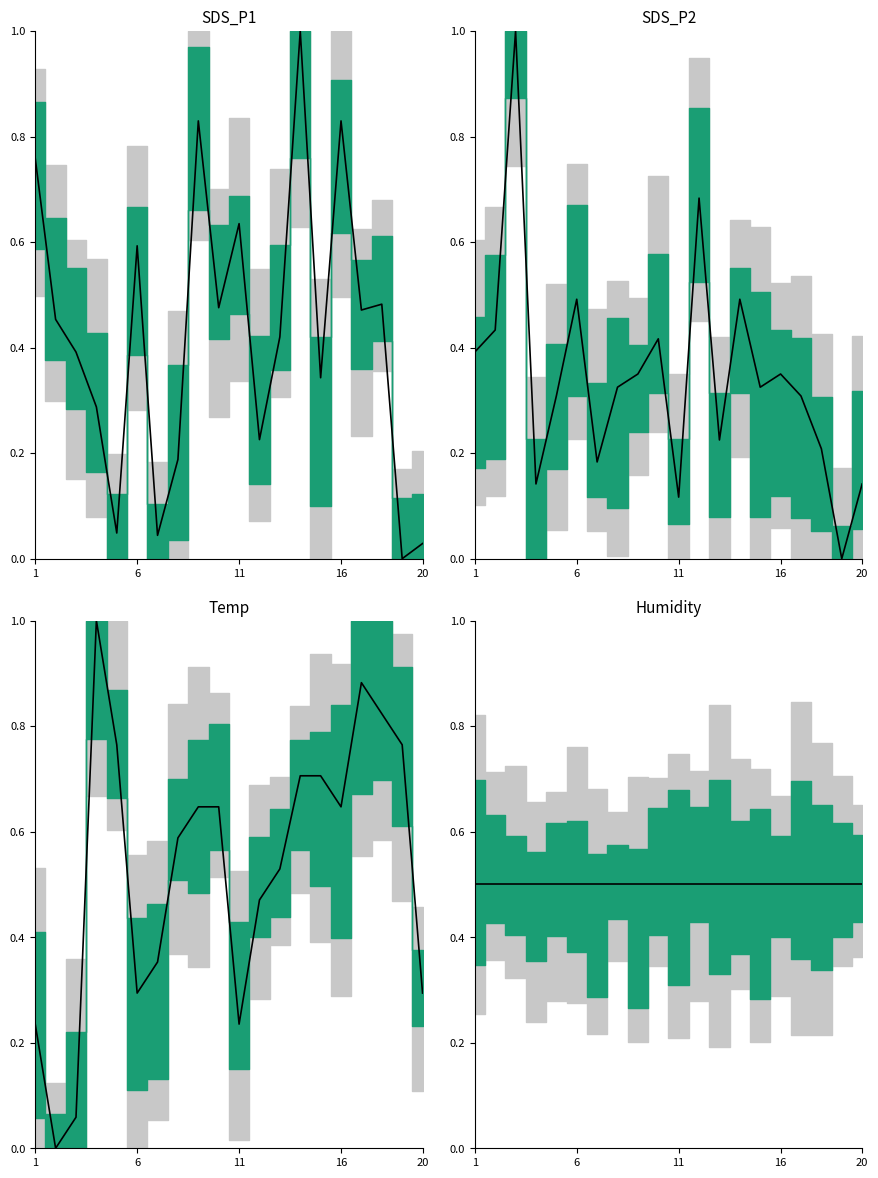

The SDS_P1 series shows 0.7 at 16. True or false?

False